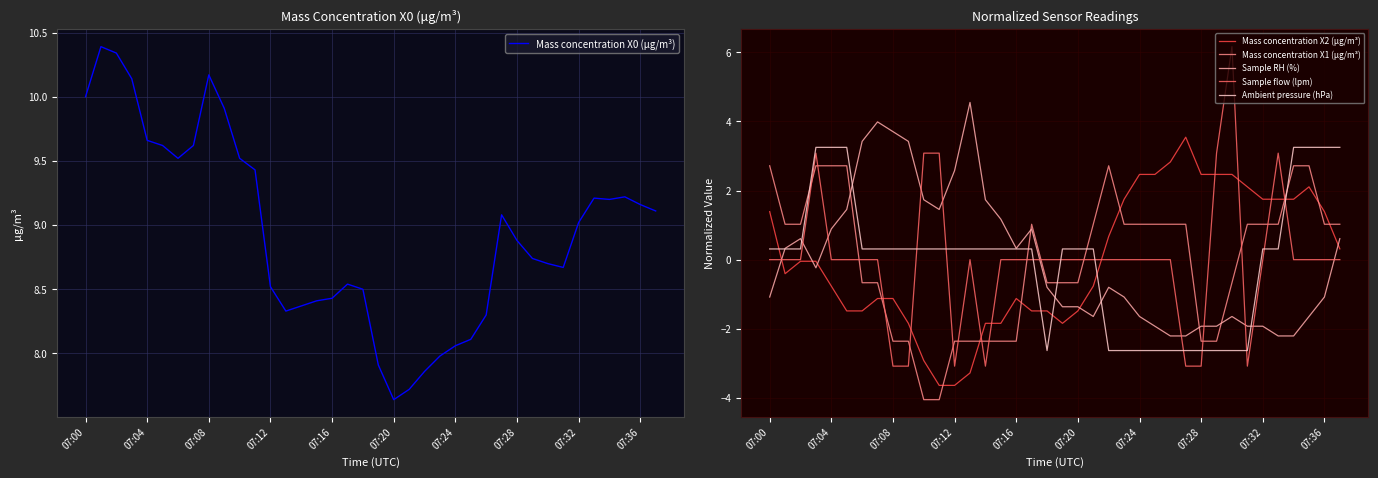

Which category has the lowest value in the Ambient pressure (hPa) series?

18